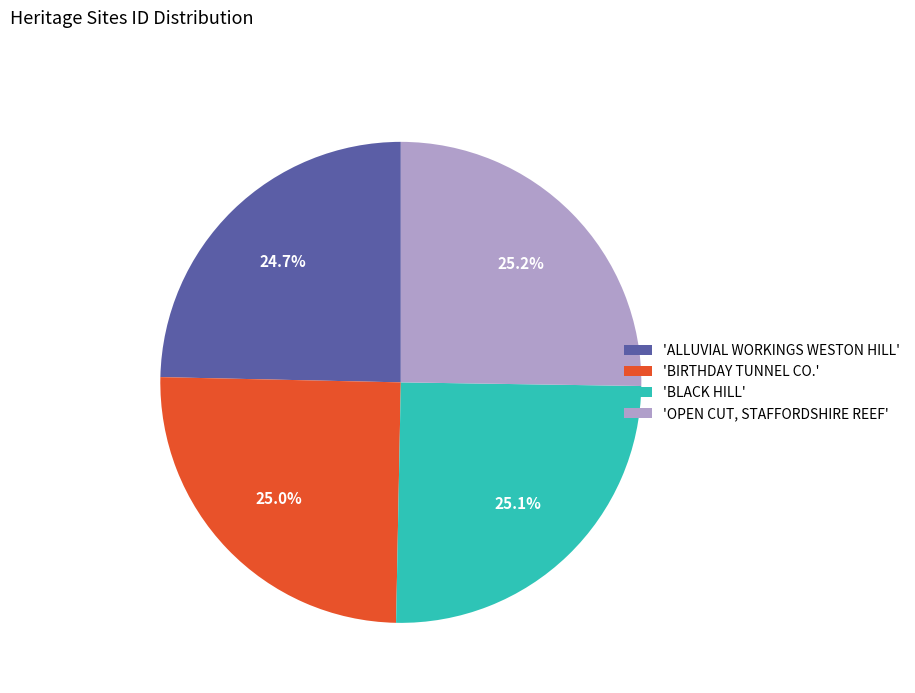

What is the total percentage of 'BLACK HILL' and 'OPEN CUT, STAFFORDSHIRE REEF'?

50.3%